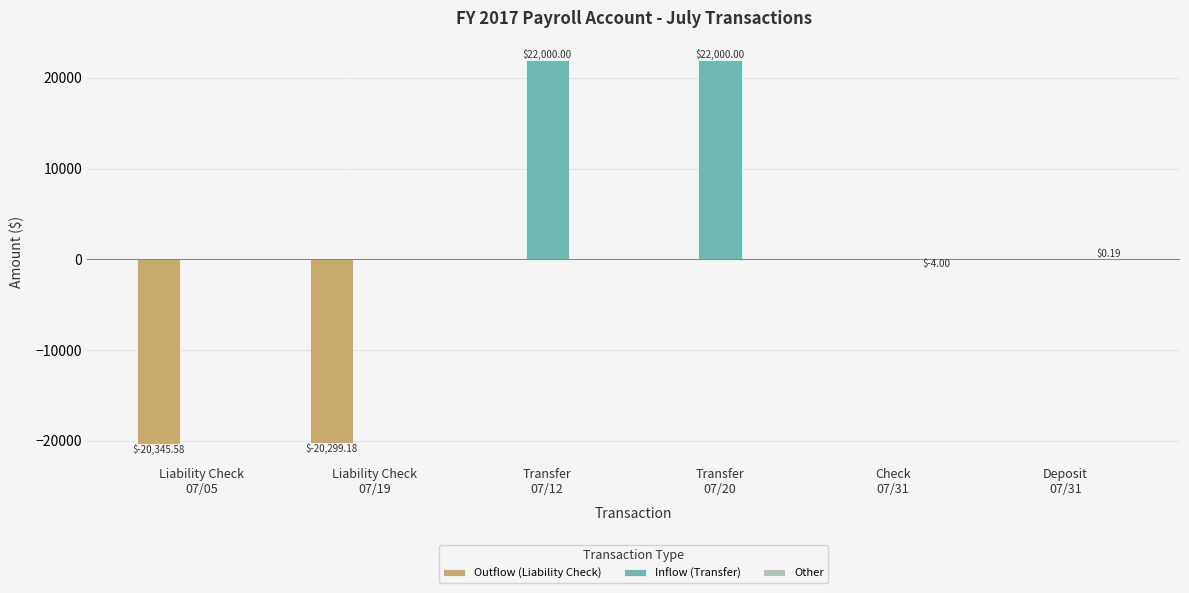

Which series has the largest total across all categories?

Inflow (Transfer)